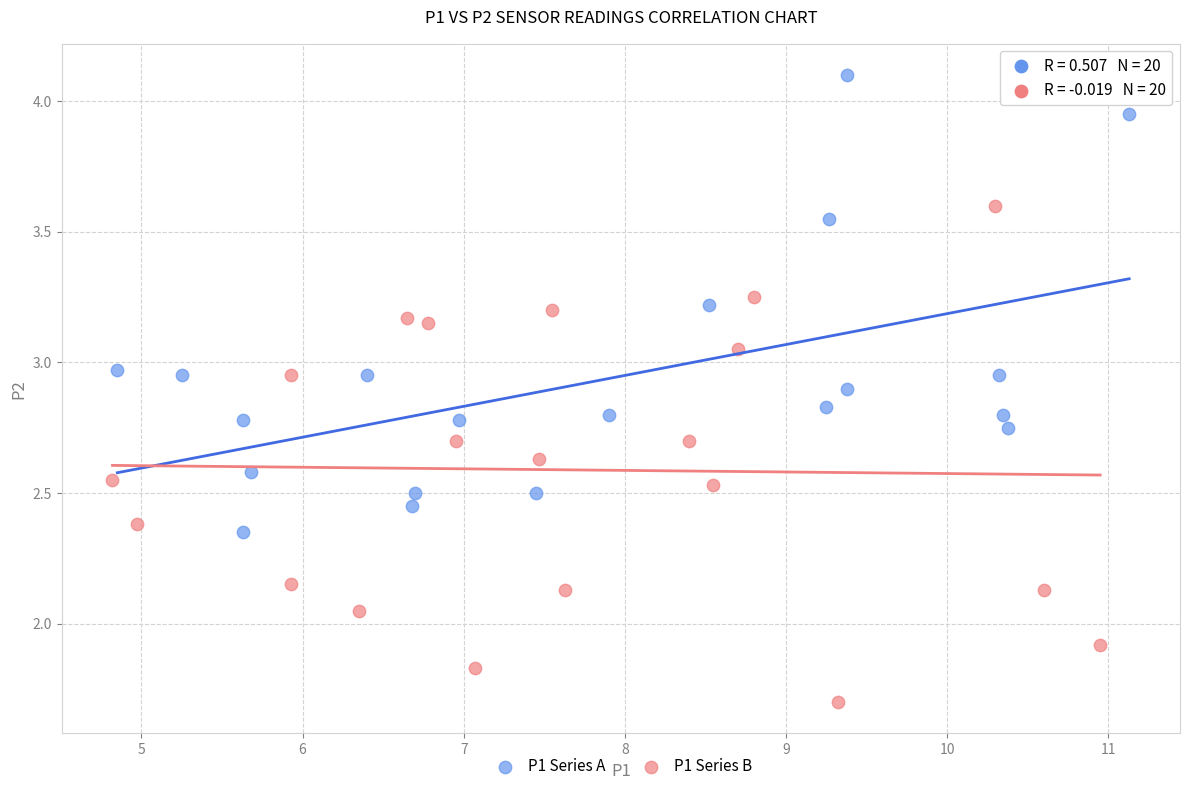

Which series reaches the minimum Y coordinate?

P1 Series B